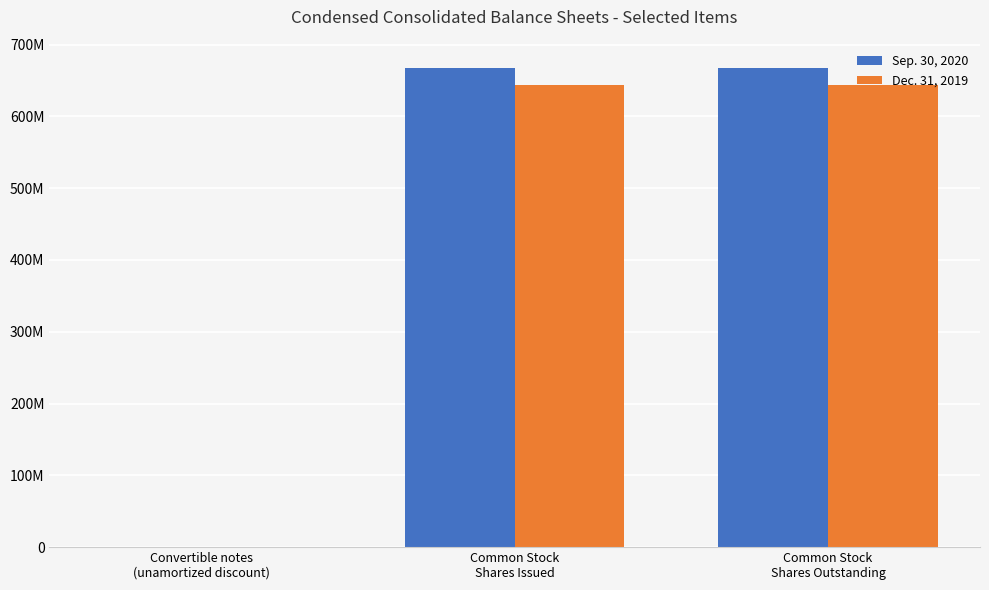

Reading right to left, list all the values displayed in this chart.

Sep. 30, 2020: Common Stock
Shares Outstanding=667588264	Common Stock
Shares Issued=667588264	Convertible notes
(unamortized discount)=654584
Dec. 31, 2019: Common Stock
Shares Outstanding=643121923	Common Stock
Shares Issued=643121923	Convertible notes
(unamortized discount)=218484